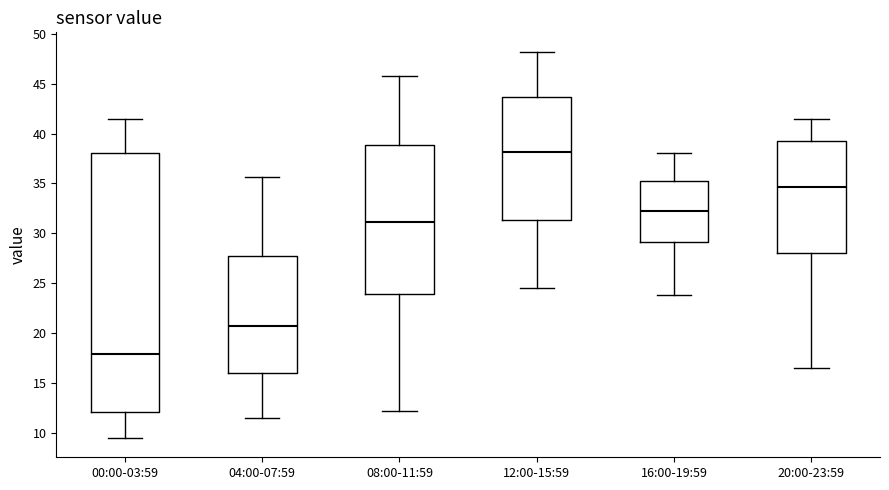

Reading left to right, read every box against the y-axis: the position of its median line, the range the box covers, and the ends of its whiskers. The values are not printed on the chart, so give them approximately, as read against the axis.

00:00-03:59: median 18.0, box 12.0 to 38.0, whiskers 9.5 to 41.5
04:00-07:59: median 20.5, box 16.0 to 28.0, whiskers 11.5 to 35.5
08:00-11:59: median 31.0, box 24.0 to 39.0, whiskers 12.0 to 46.0
12:00-15:59: median 38.0, box 31.5 to 43.5, whiskers 24.5 to 48.0
16:00-19:59: median 32.0, box 29.0 to 35.5, whiskers 24.0 to 38.0
20:00-23:59: median 34.5, box 28.0 to 39.0, whiskers 16.5 to 41.5